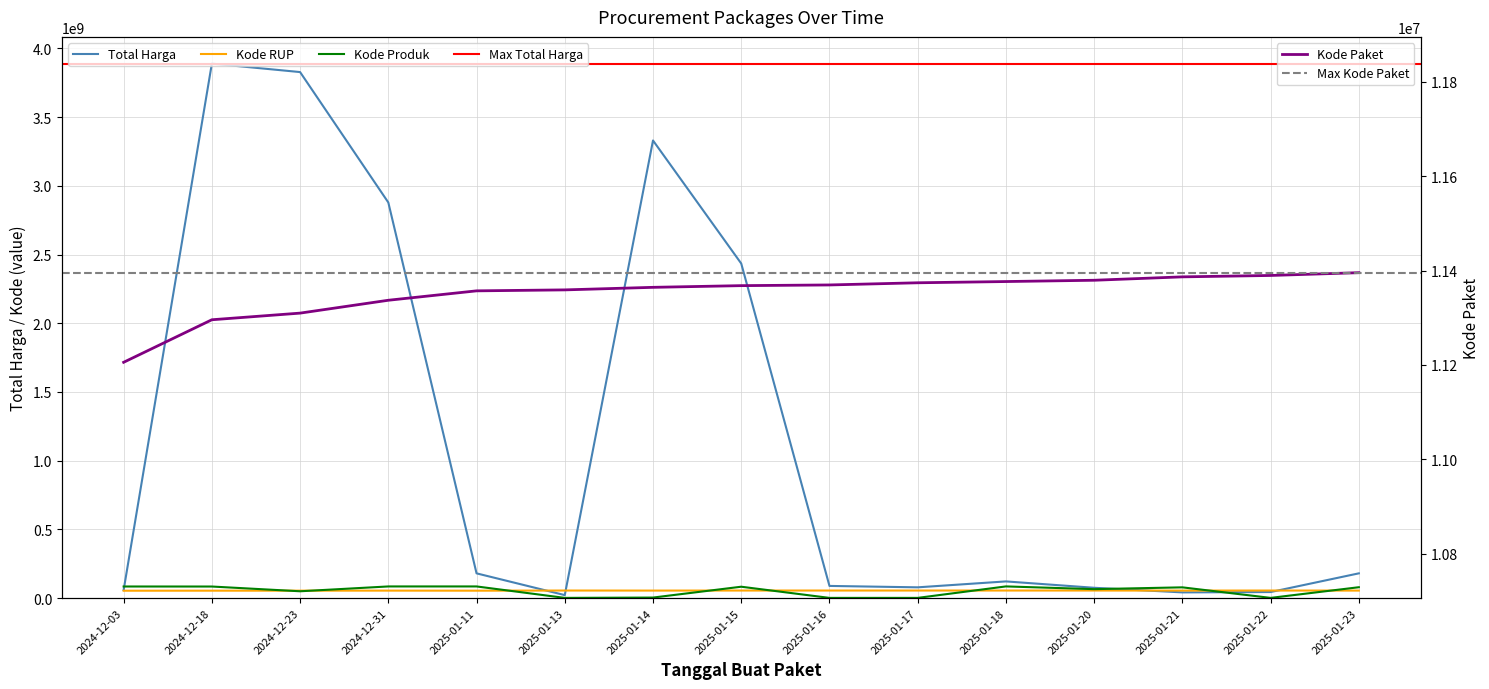

What is the label of the 3rd point from the left?

2024-12-23